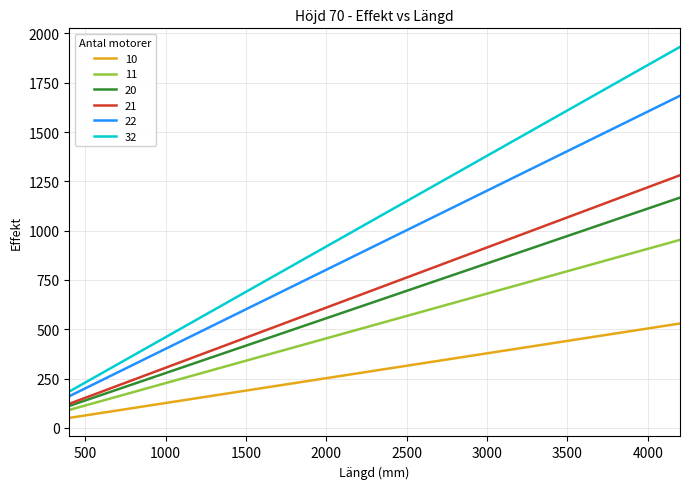

True or false: 11 and 10 cross at least once.

False